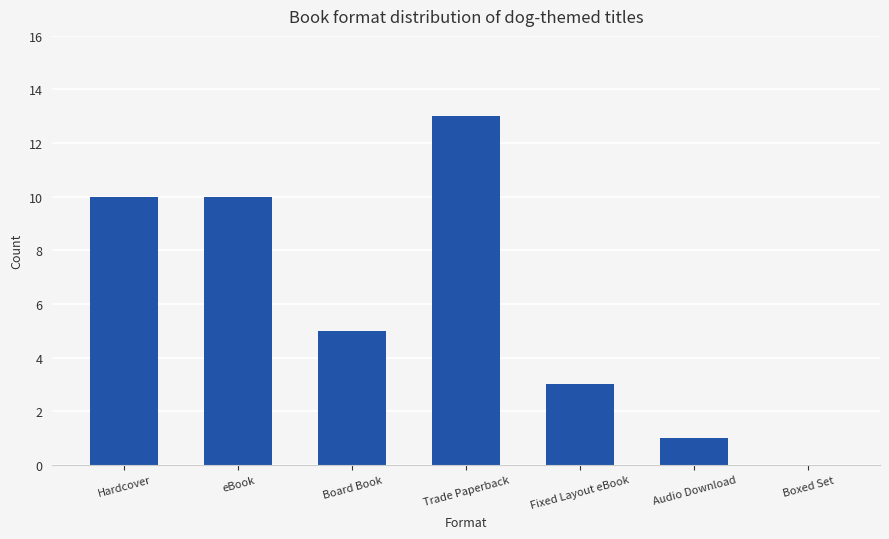

Which label corresponds to the largest value in the chart?

Trade Paperback